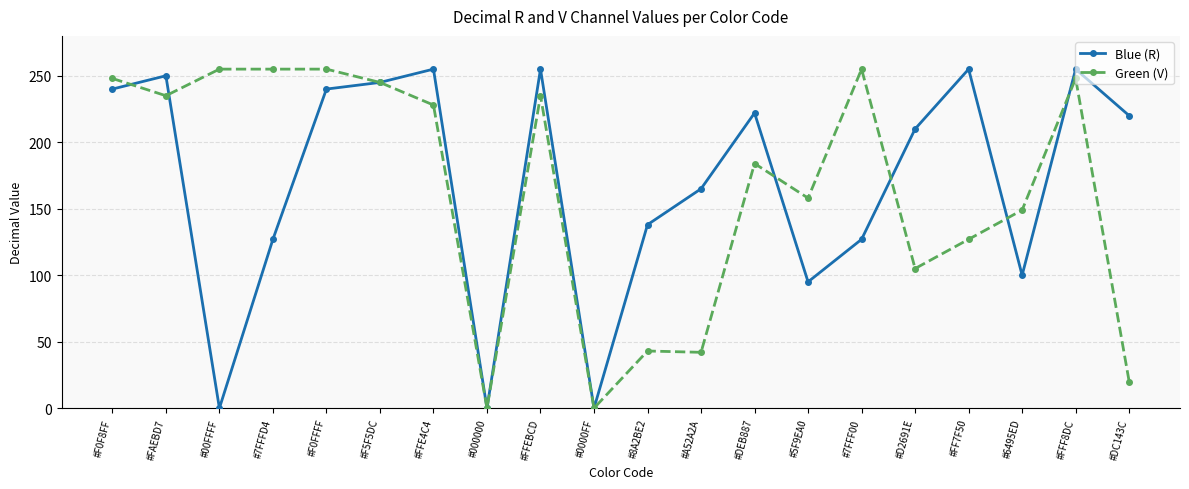

How many values in the Green (V) series are below 228?

10